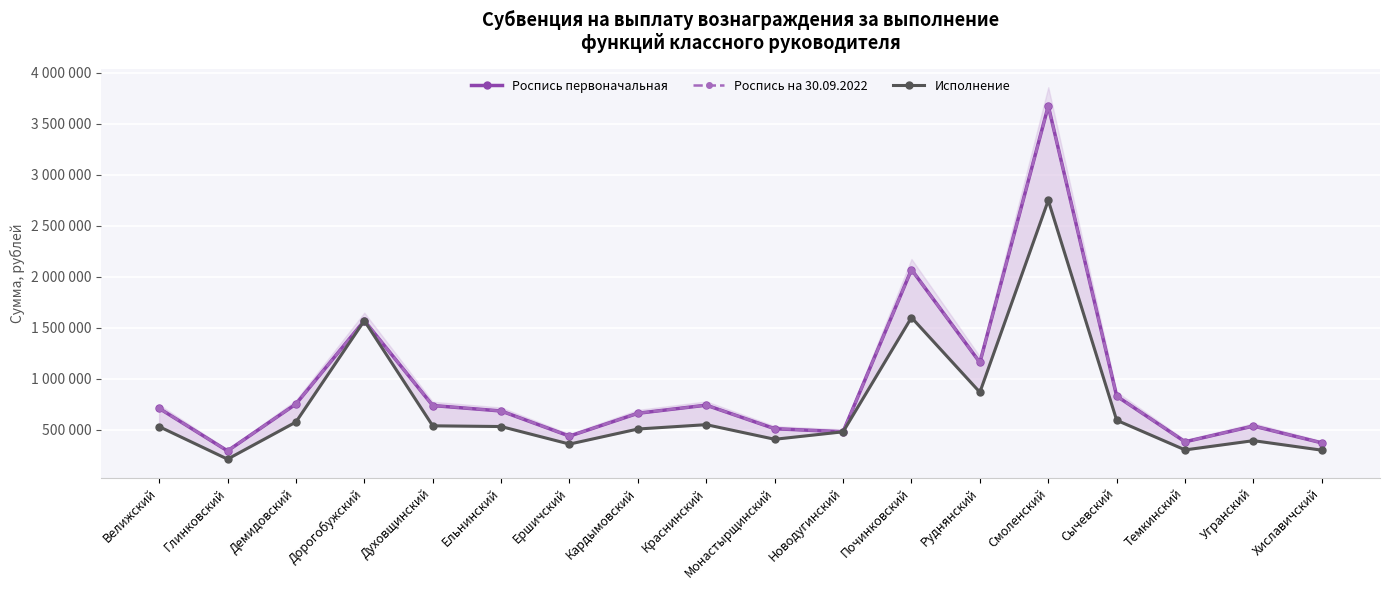

Is it true that Роспись на 30.09.2022 equals 710600.0 at Велижский?

True